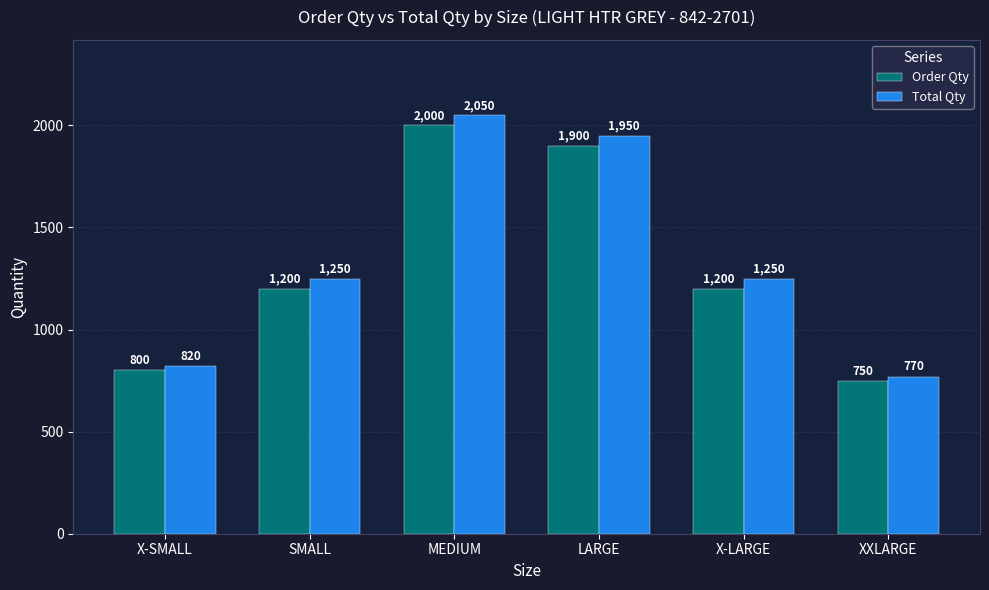

How many data points in Order Qty are less than 1200?

2